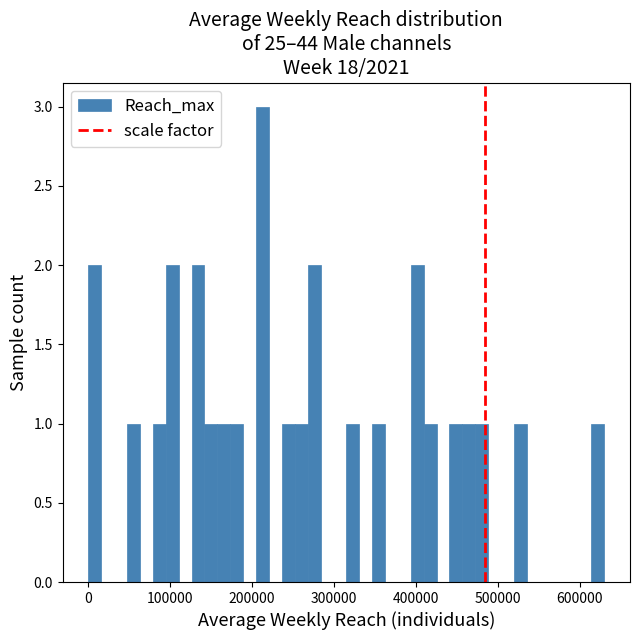

Around what value on the x-axis is the tallest bar? Give the approximate position of its centre, as read against the axis.

210000